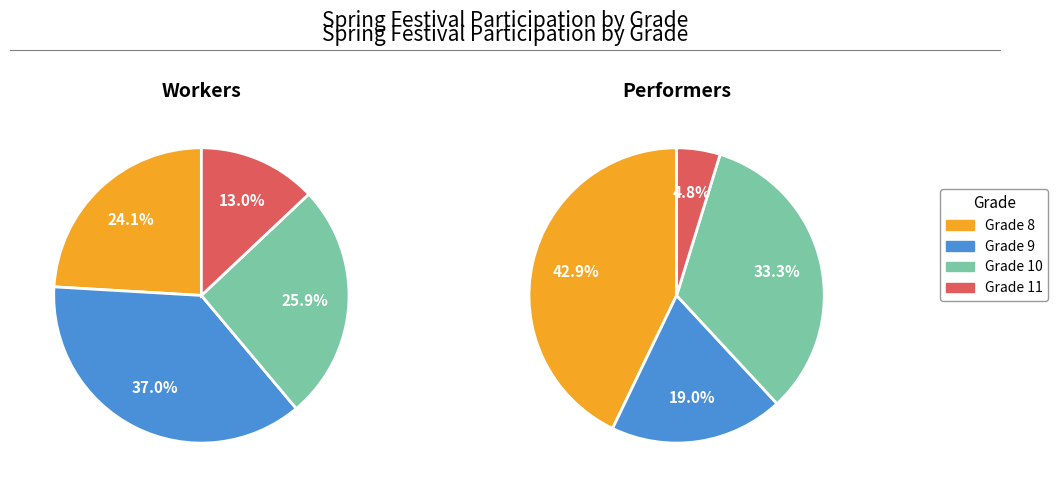

Is it true that Grade 10 is 26% of the pie?

True